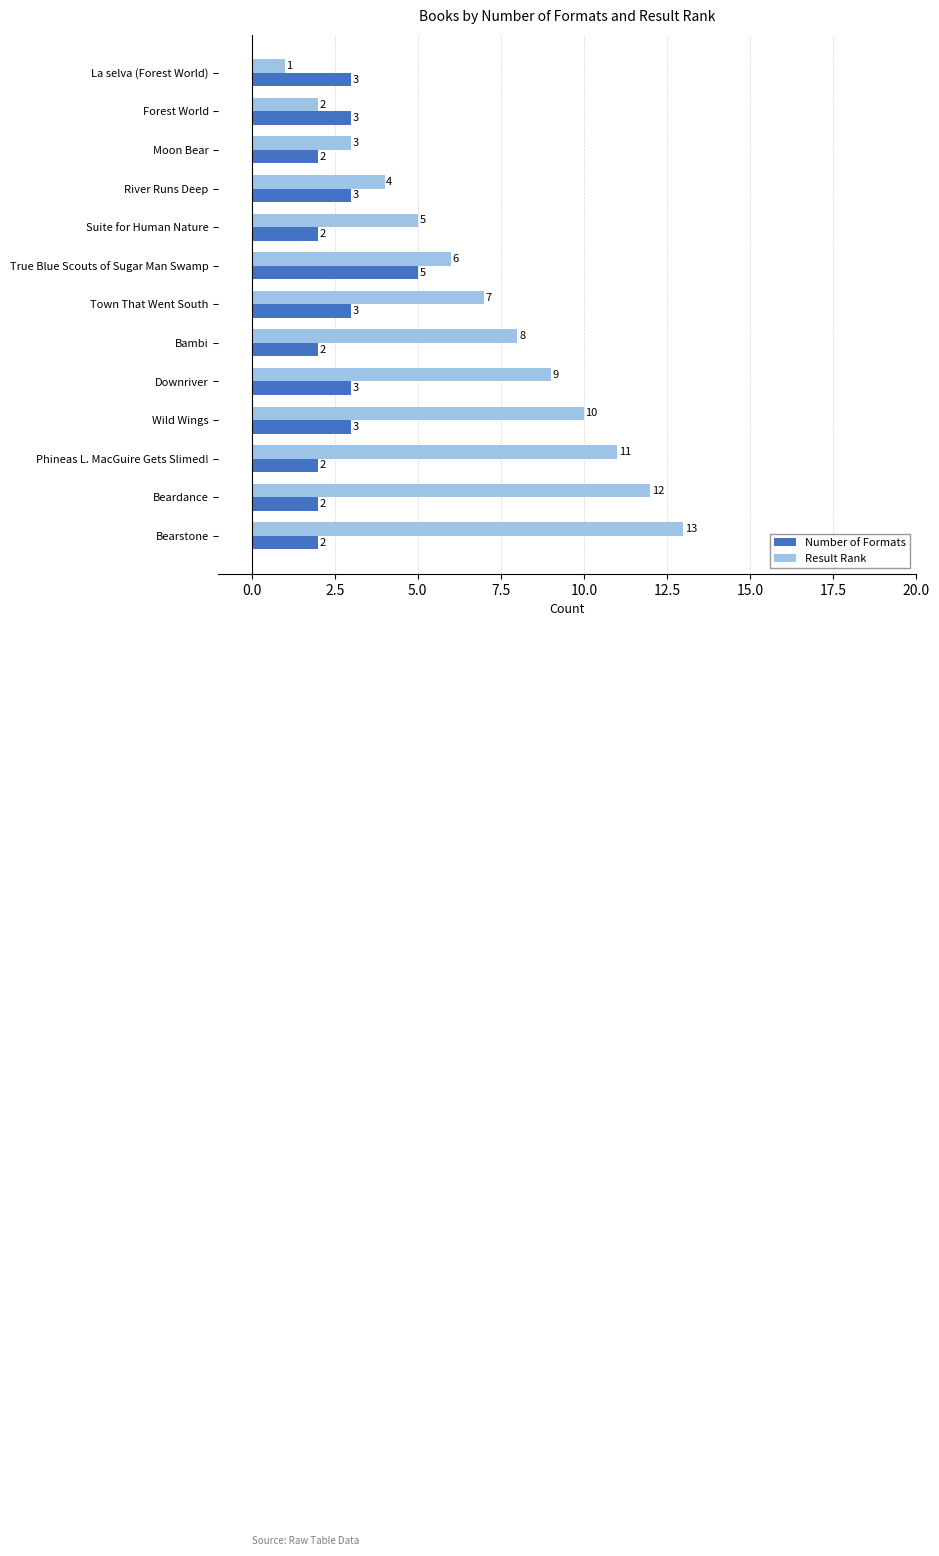

Rank the series by their maximum value, from highest to lowest.

Result Rank, Number of Formats